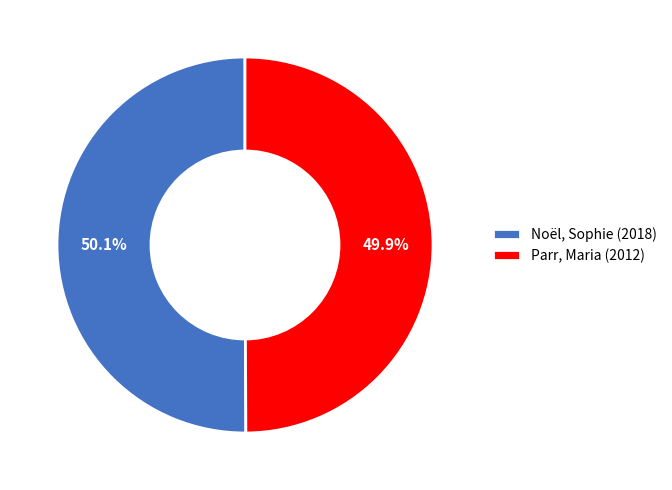

Is there any slice that represents more than half of the pie?

Yes